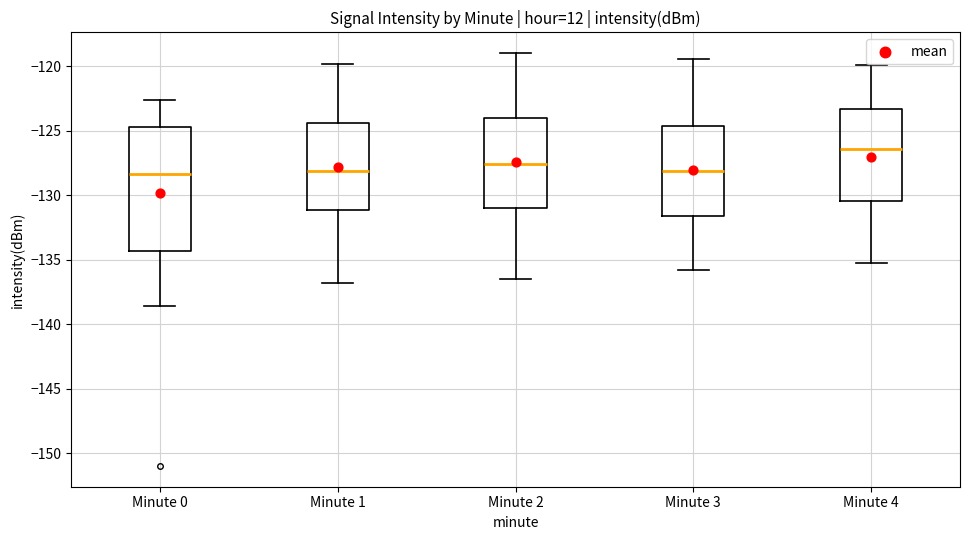

Where does the lower whisker of the box for Minute 3 end on the y-axis? The values are not printed on the chart, so give them approximately, as read against the axis.

-136.0